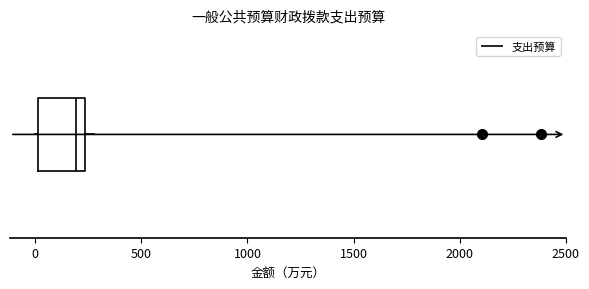

Where is the left edge of the box on the x-axis? The values are not printed on the chart, so give them approximately, as read against the axis.

0